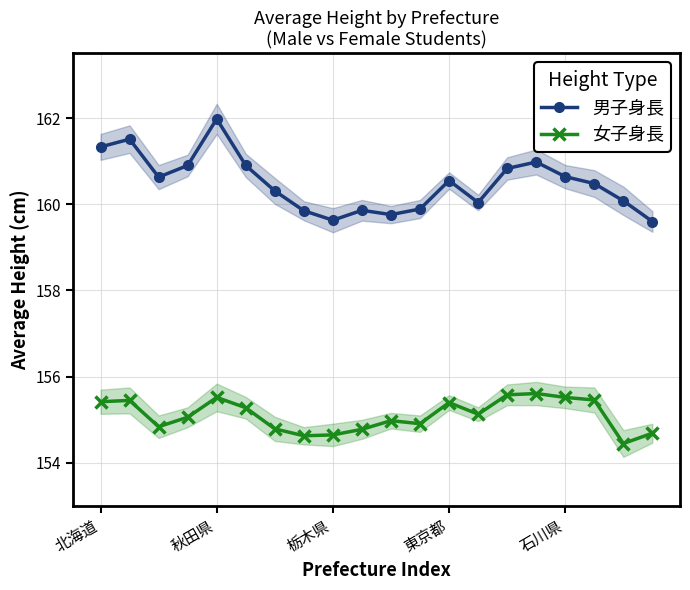

What are all the series names shown in the legend?

男子身長, 女子身長